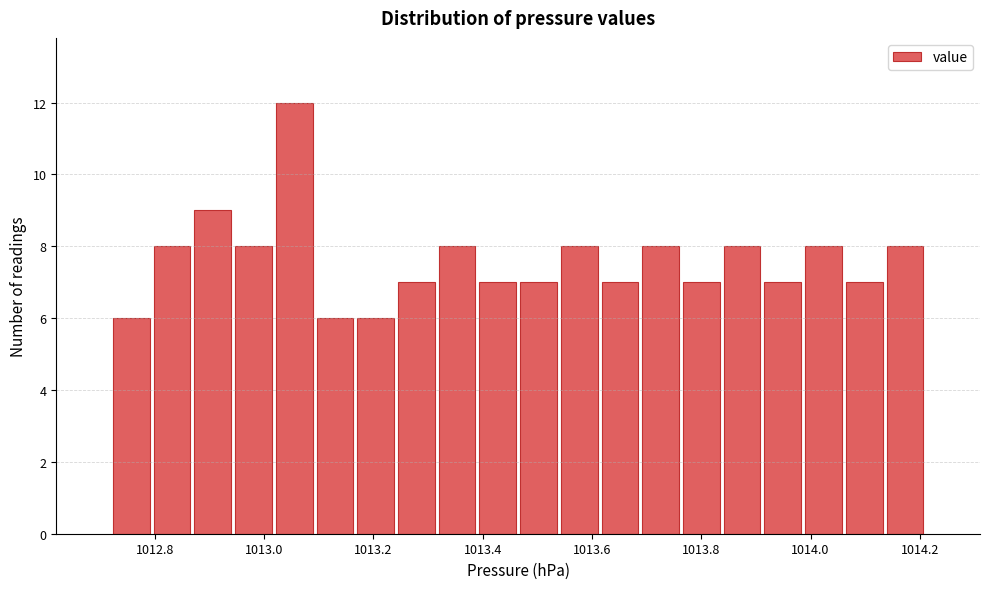

Read against the x-axis, roughly where is the centre of the tallest bar?

1013.06